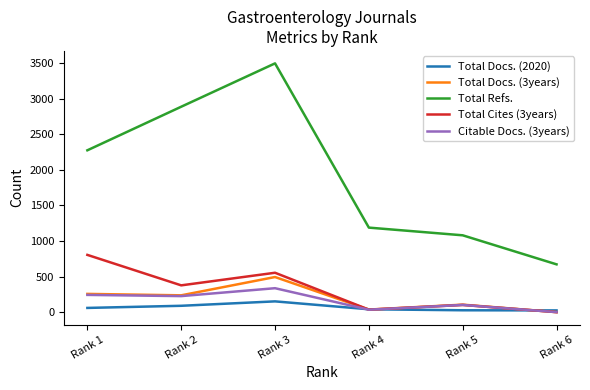

Which series has the widest spread of values?

Total Refs.